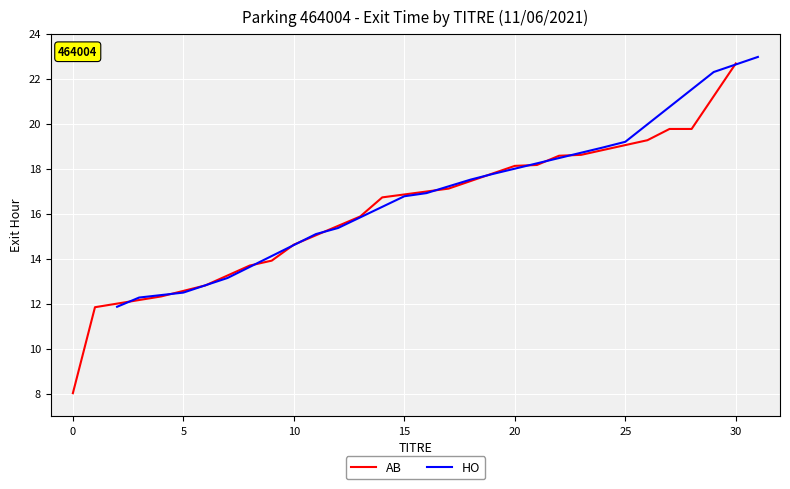

Is it true that HO equals 16.8 at 15?

True